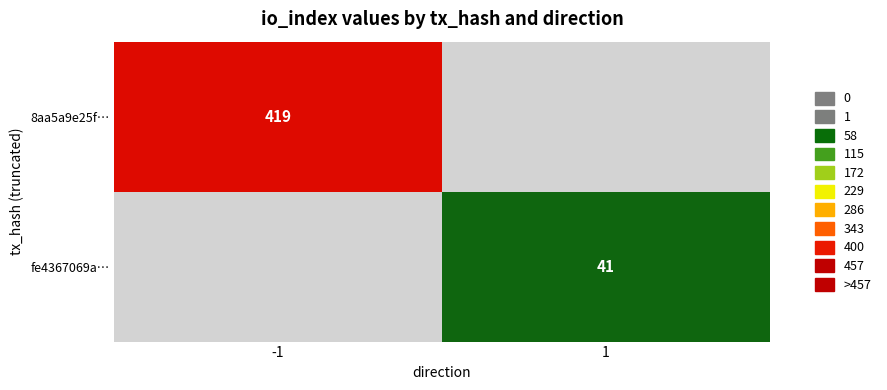

Which category has the highest value across all series?

-1